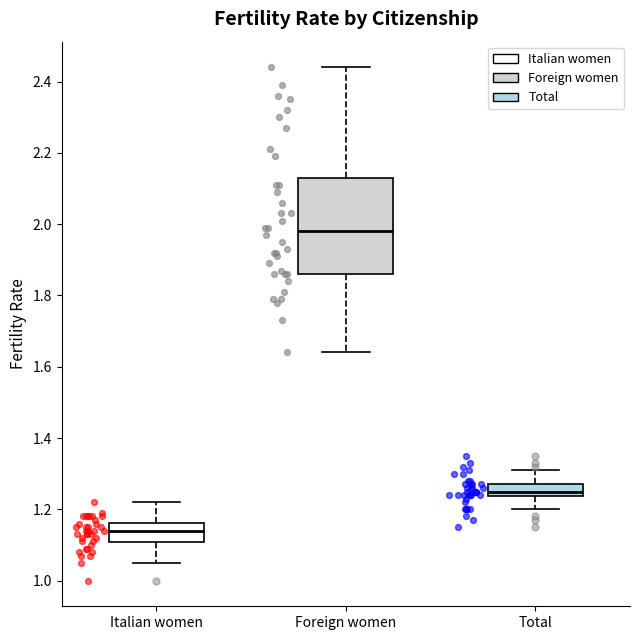

Where does the lower whisker of the box for Italian women end on the y-axis? The values are not printed on the chart, so give them approximately, as read against the axis.

1.06